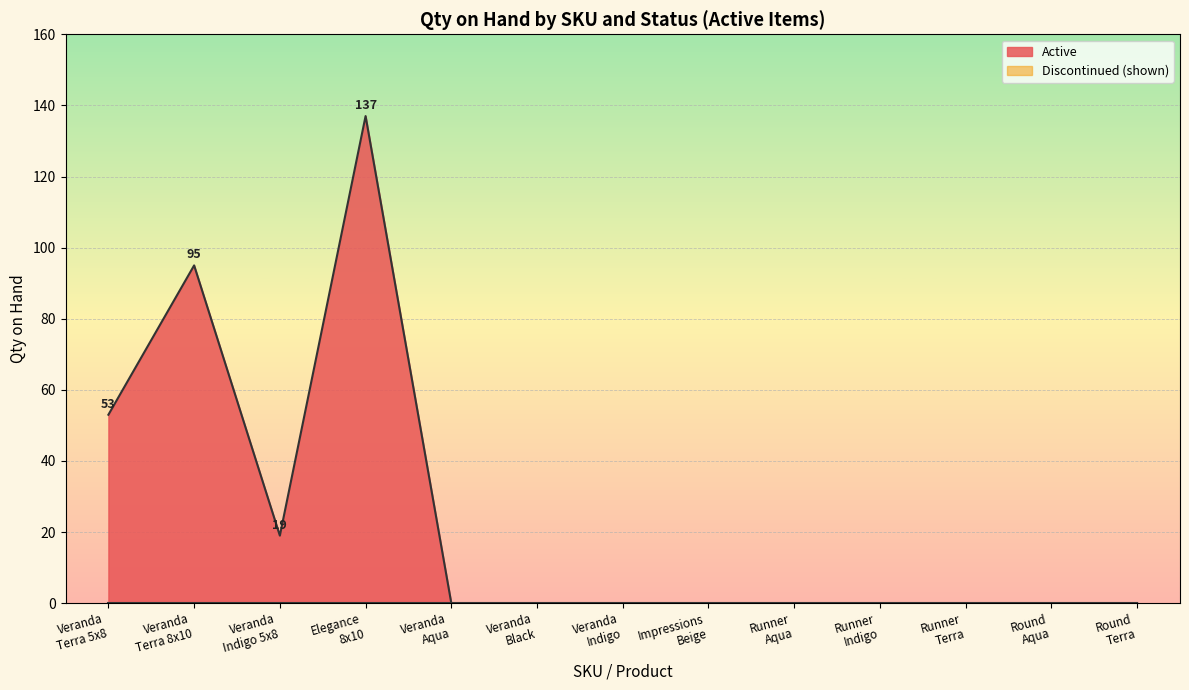

What is the maximum value shown in the chart?

137